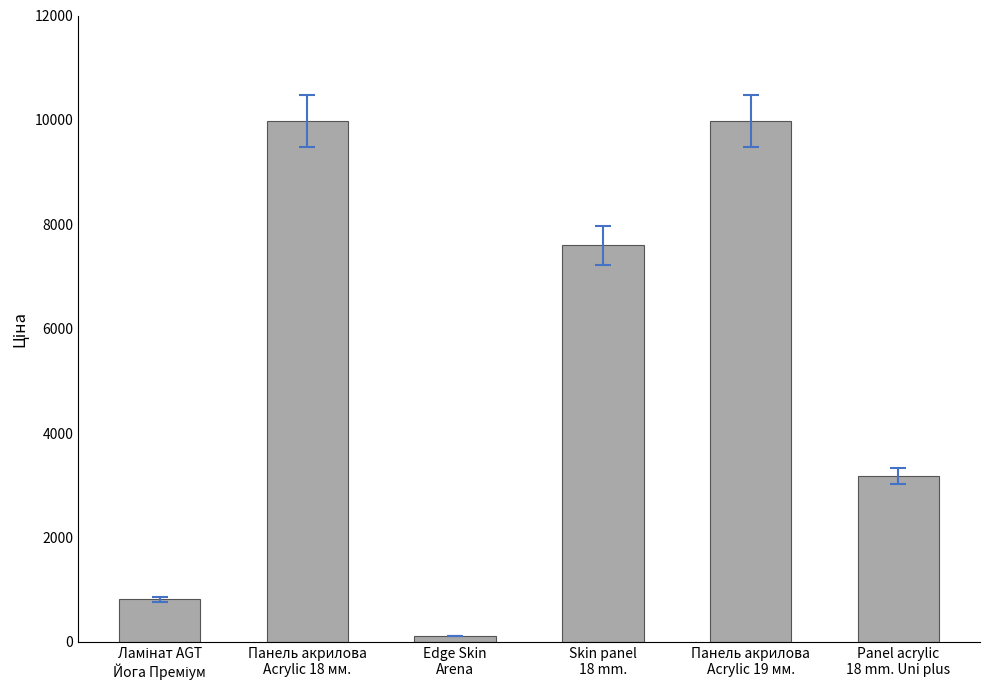

Reading left to right, transcribe all the data shown in this chart.

818.5	9975.0	114.1	7596.5	9975.0	3179.6